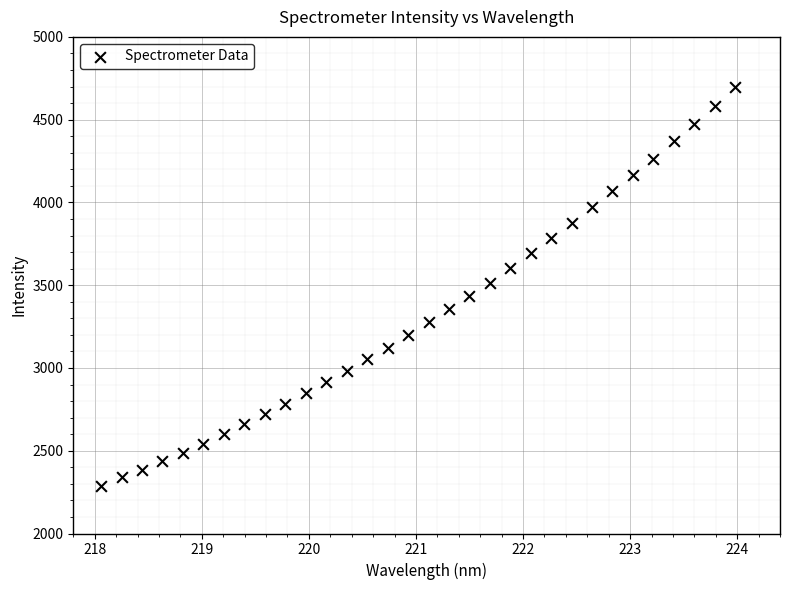

What is the range of X values (max minus min)?

5.9